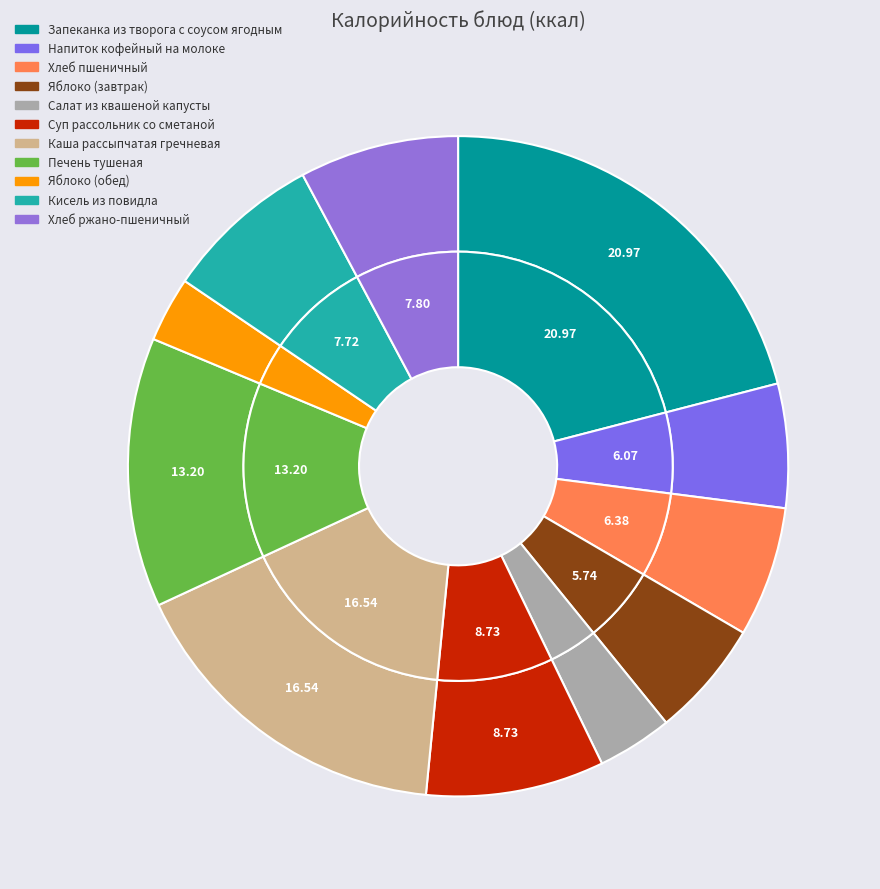

To the nearest percent, what is the difference between the largest and smallest slice percentages?

18%